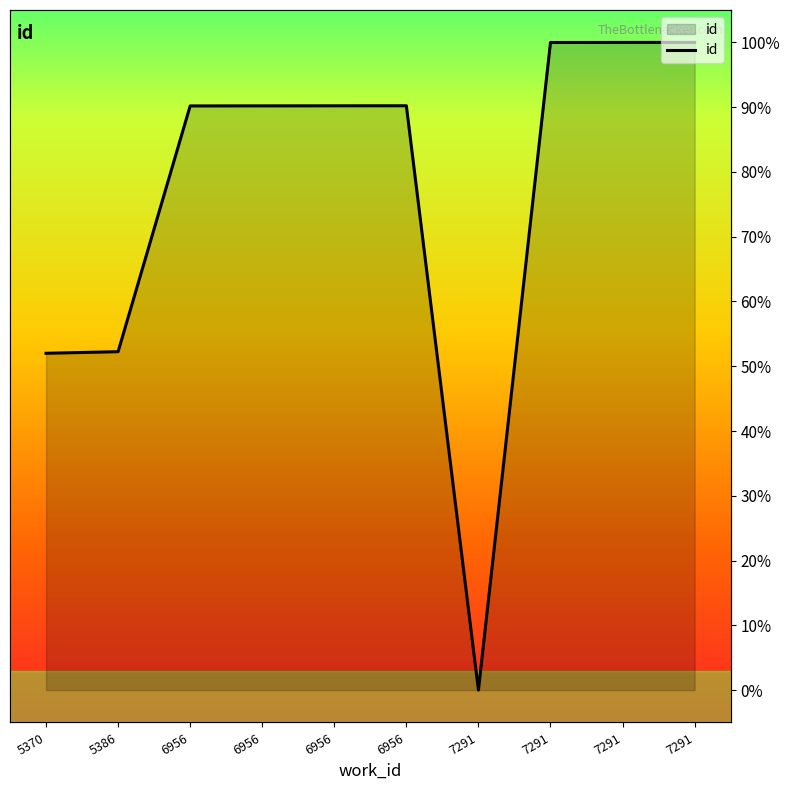

At which label is the value closest to 50?

5370